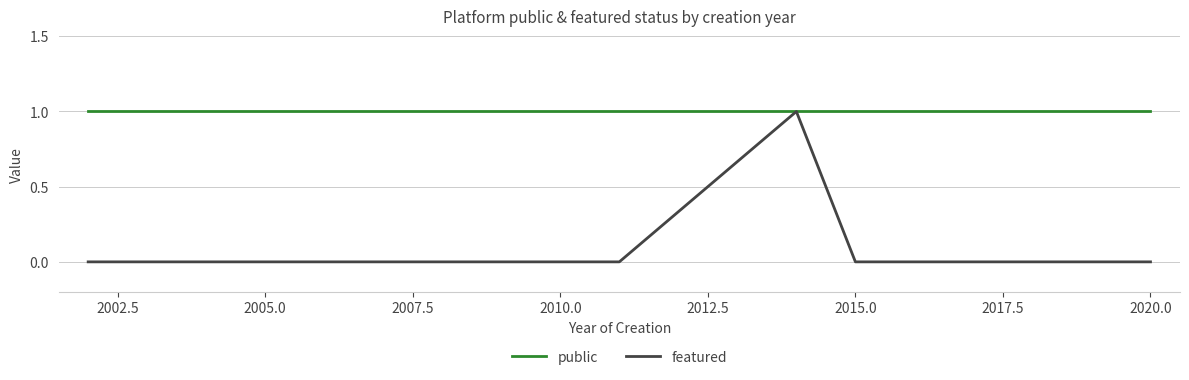

How many categories are shown in the chart?

10